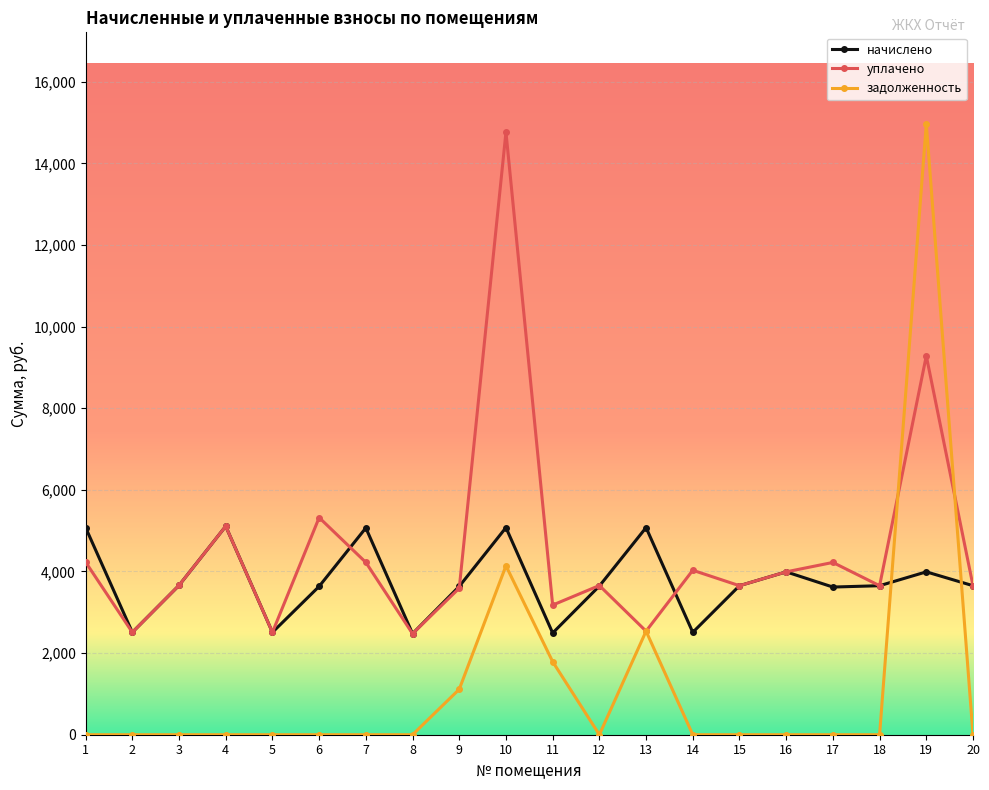

Which series has the largest range (max minus min)?

задолженность